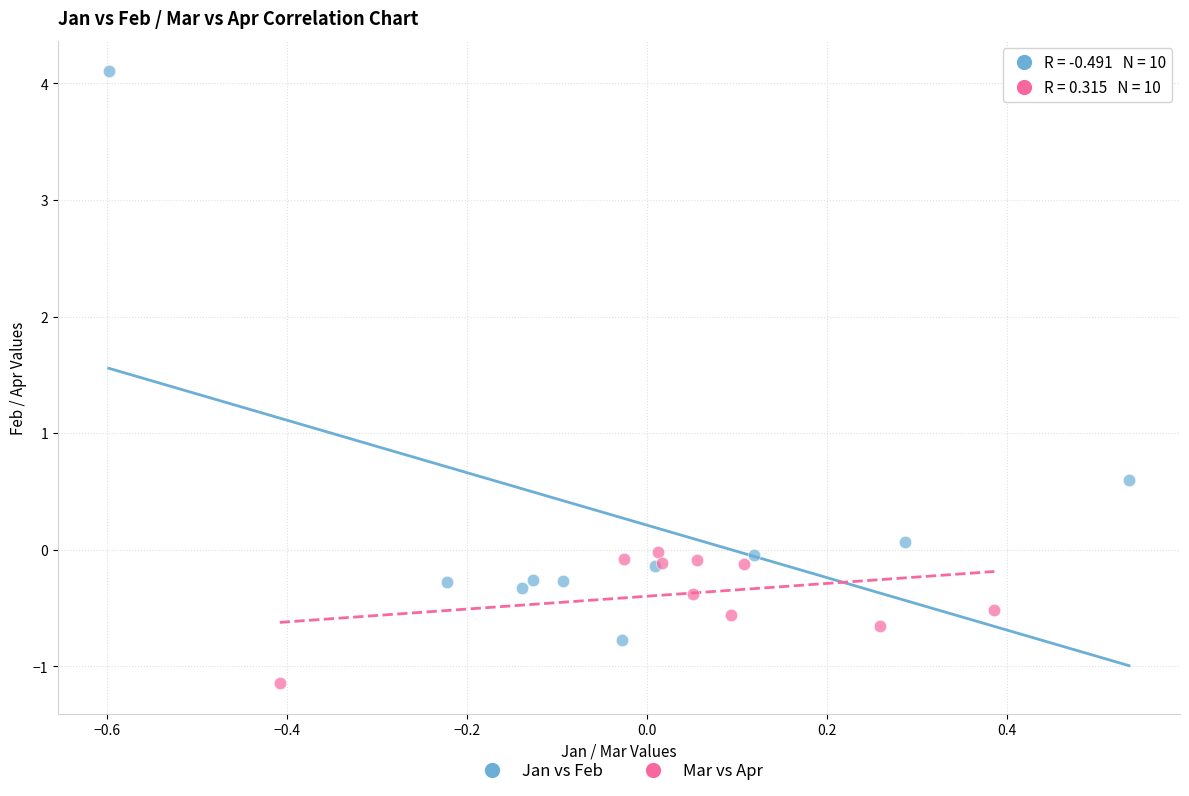

Which series has the largest Y range (max minus min)?

Jan vs Feb